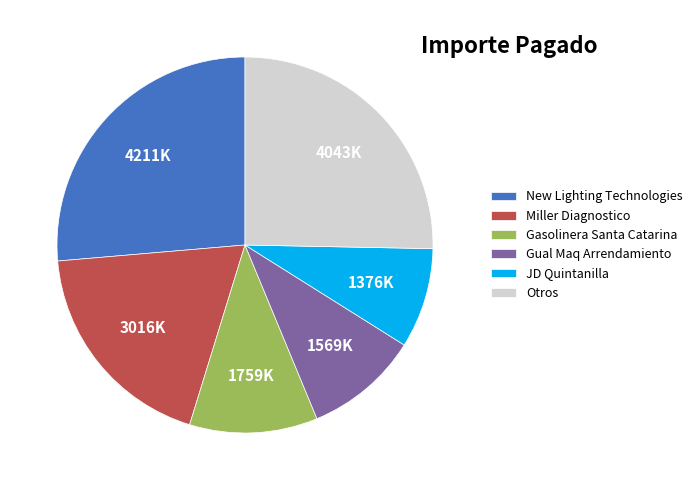

Rank the categories by value from lowest to highest.

JD Quintanilla, Gual Maq Arrendamiento, Gasolinera Santa Catarina, Miller Diagnostico, Otros, New Lighting Technologies